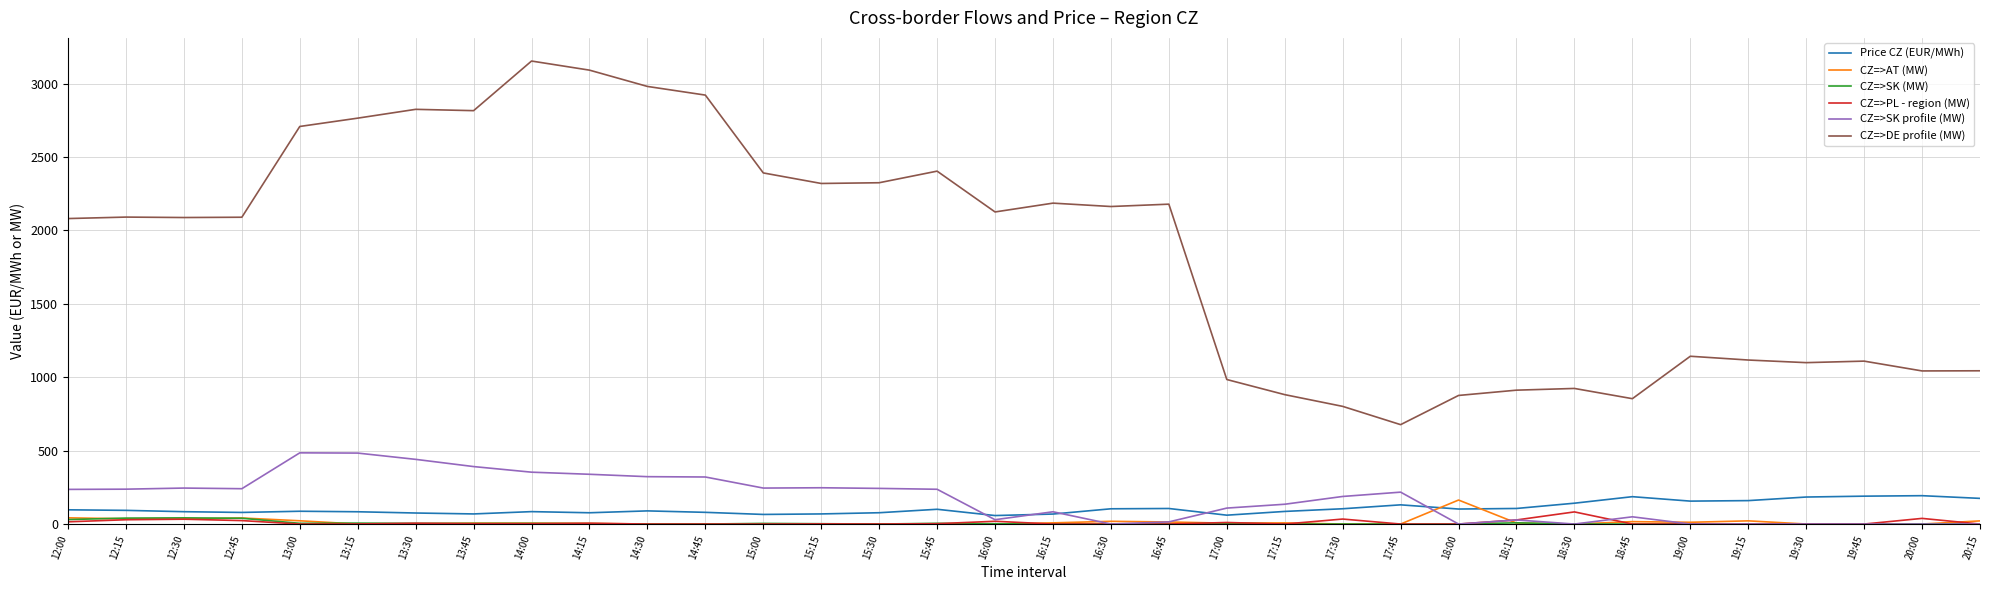

How many distinct data groups are displayed?

6